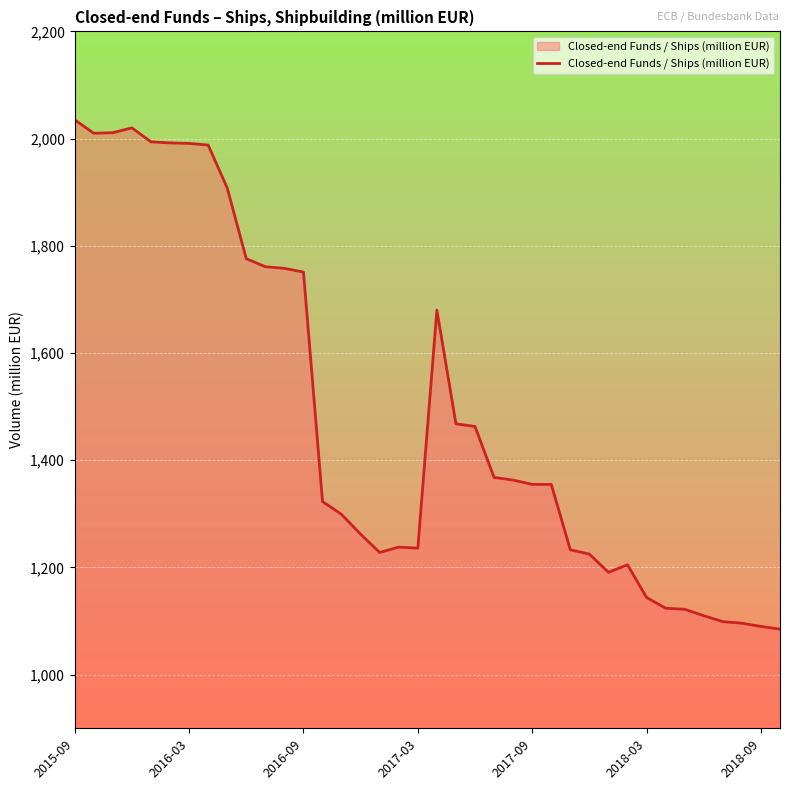

What is the maximum value shown in the chart?

2035